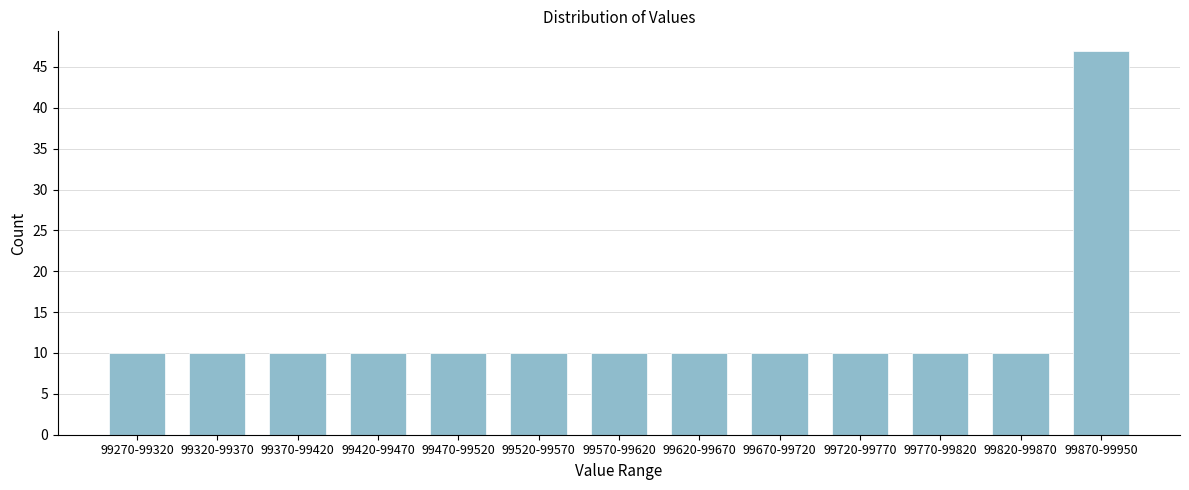

Reading left to right, list all the values displayed in this chart.

99270-99320=10	99320-99370=10	99370-99420=10	99420-99470=10	99470-99520=10	99520-99570=10	99570-99620=10	99620-99670=10	99670-99720=10	99720-99770=10	99770-99820=10	99820-99870=10	99870-99950=47